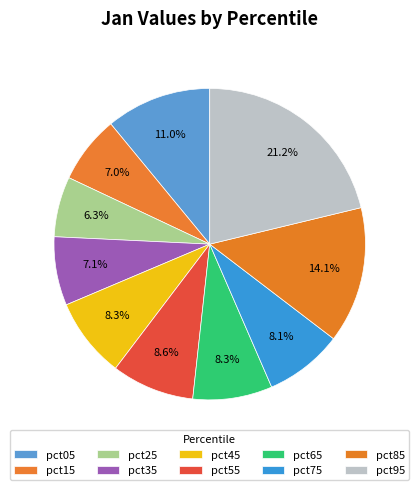

How many slices are in this pie chart?

10